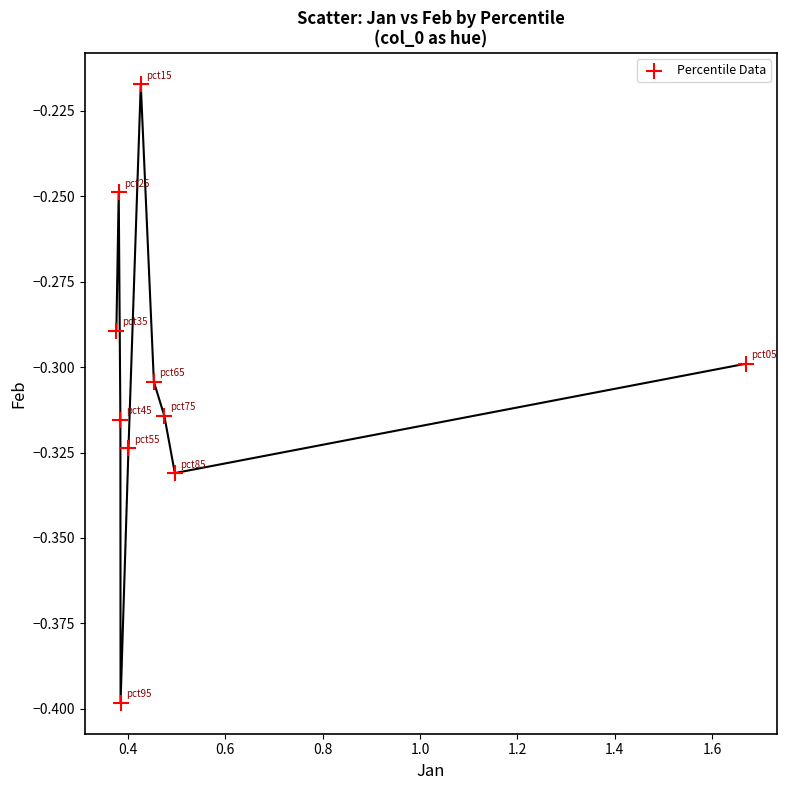

What is the average X value?

0.5